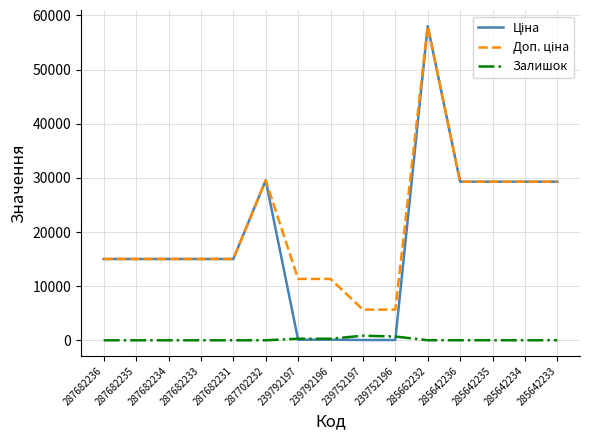

What is the difference between the highest and lowest values at 287682236?

15019.2